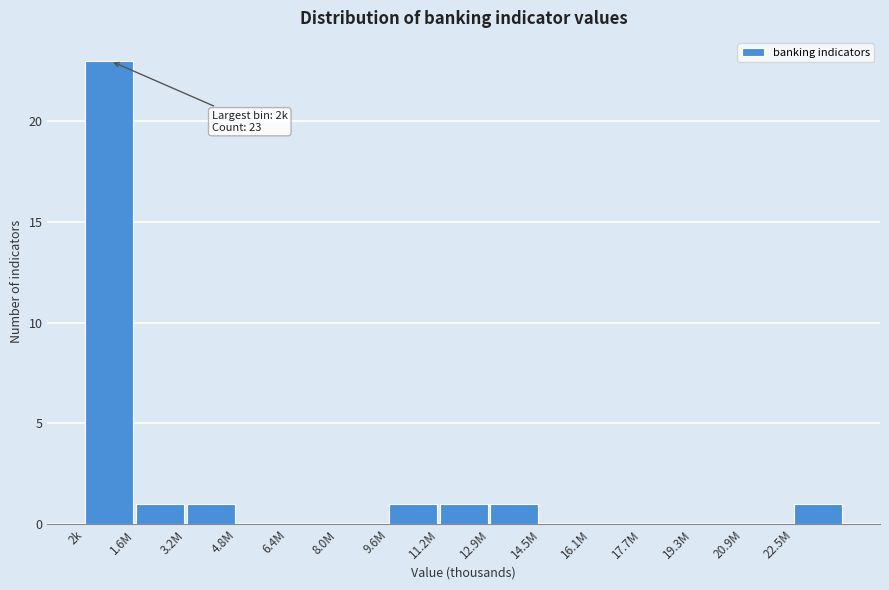

Reading left to right, what are all the values shown in this chart?

2k=23	1.6M=1	3.2M=1	4.8M=0	6.4M=0	8.0M=0	9.6M=1	11.2M=1	12.9M=1	14.5M=0	16.1M=0	17.7M=0	19.3M=0	20.9M=0	22.5M=1